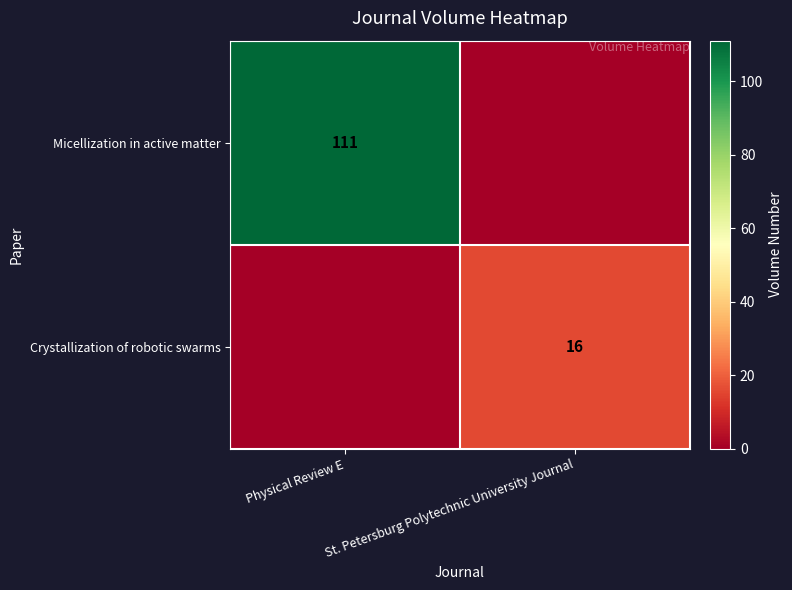

What is the difference between the highest and lowest values at St. Petersburg Polytechnic University Journal?

16